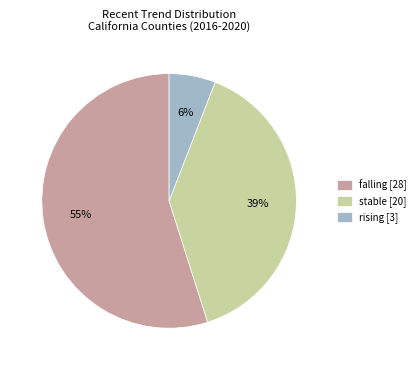

To the nearest percent, what is the difference between the stable [20] and falling [28] slice percentages?

16%